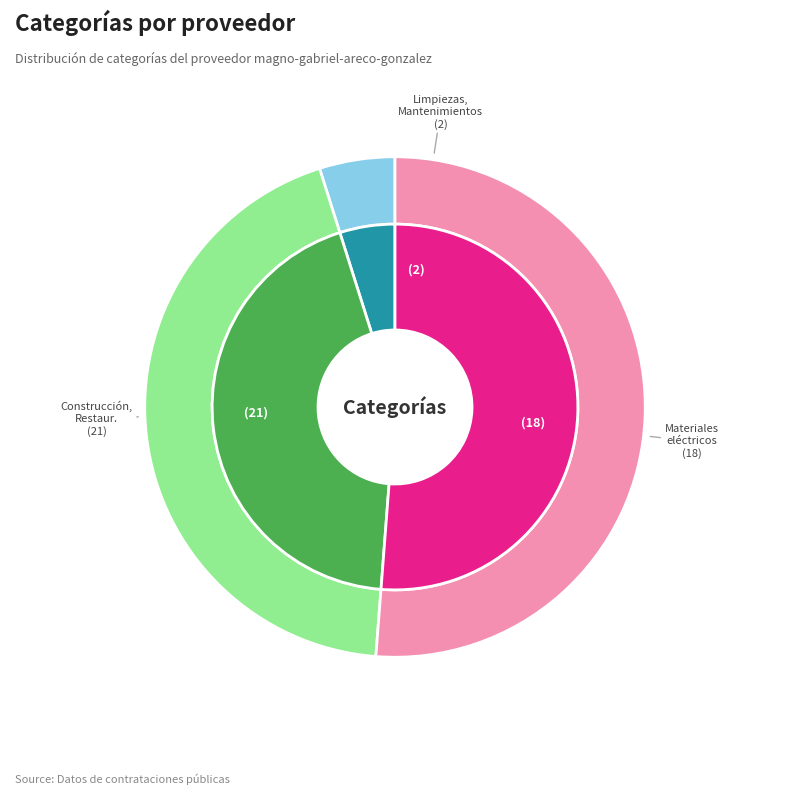

To the nearest percent, what is the average slice percentage?

33%